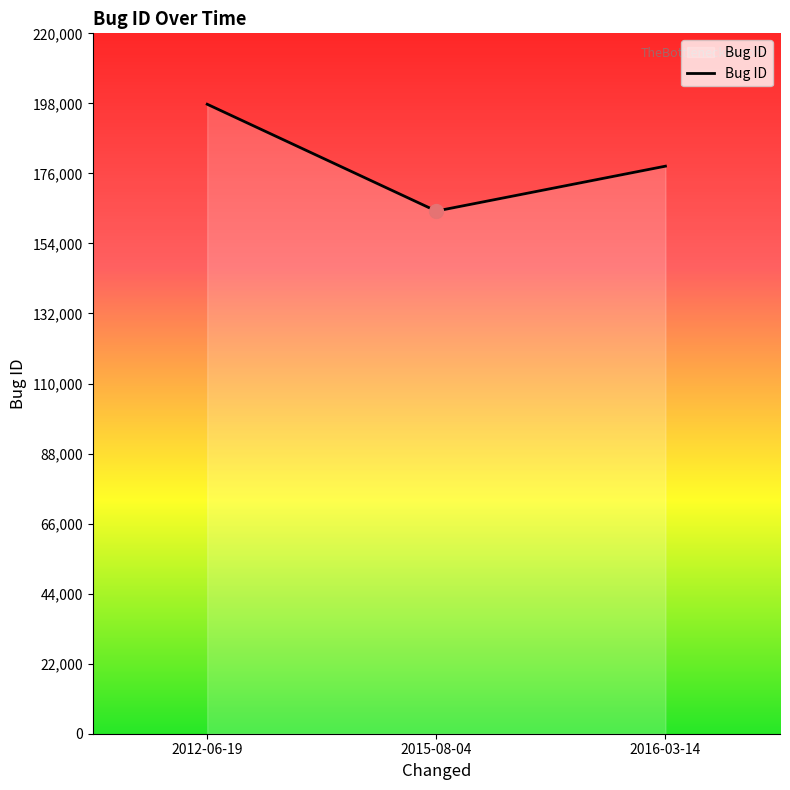

Read the value at 2015-08-04.

164174